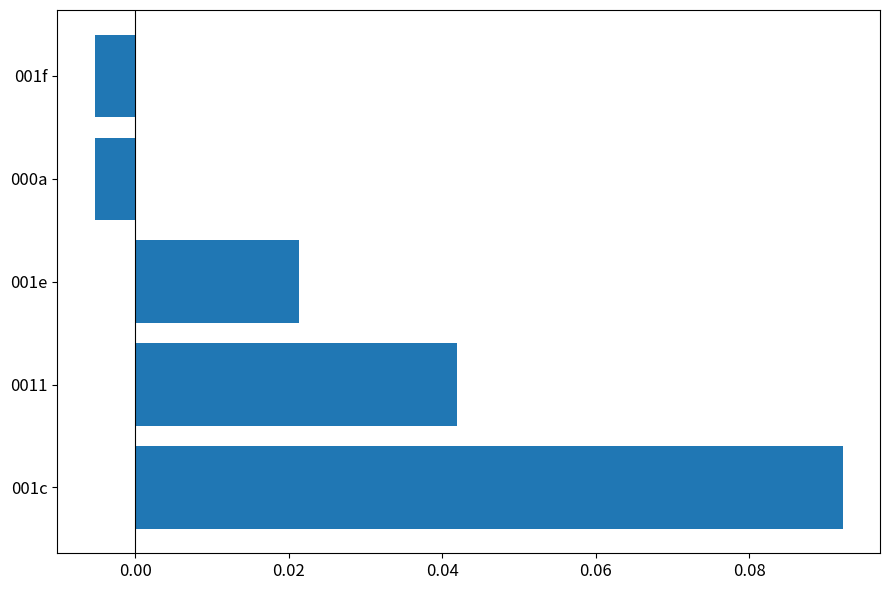

Count the number of categories in the chart.

5